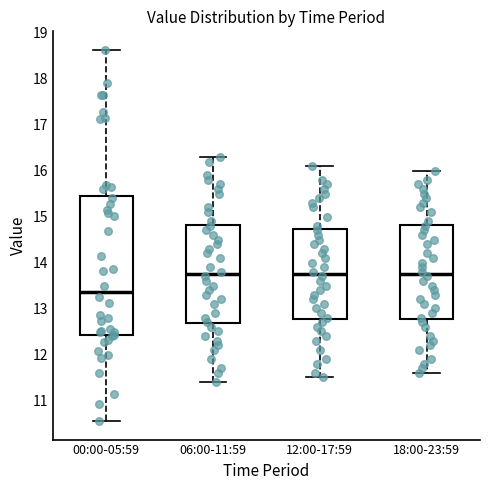

Where does the upper whisker of the box for 00:00-05:59 end on the y-axis? The values are not printed on the chart, so give them approximately, as read against the axis.

18.6